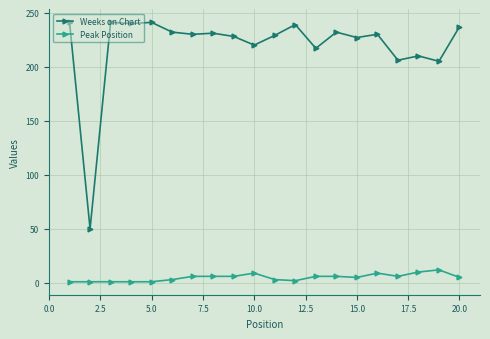

In Weeks on Chart, how many points are higher than both neighbors (excluding endpoints)?

7